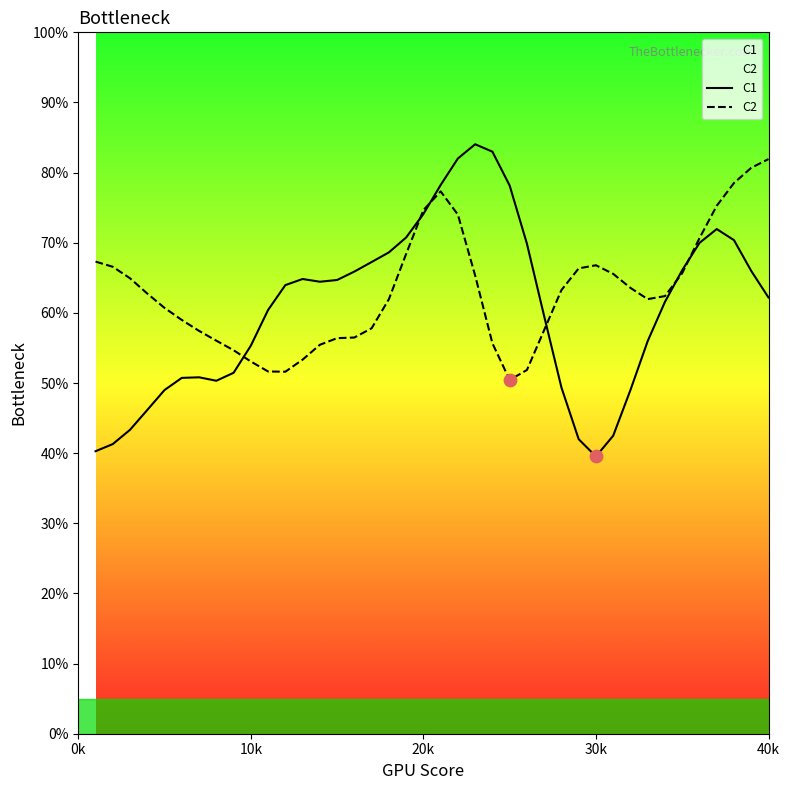

Is the value of C2 at 12 greater than the value of C1 at 27?

Yes